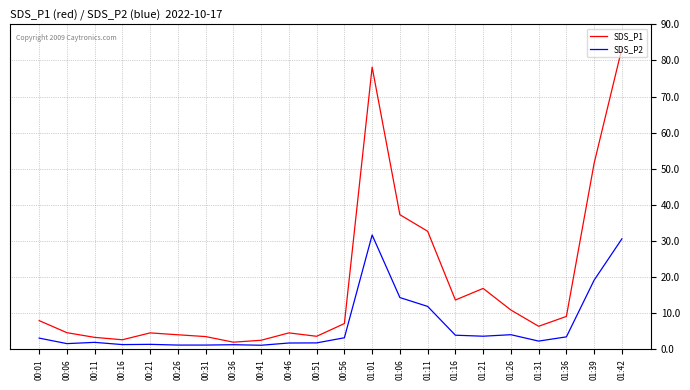

Between 01:26 and 01:42, which series saw the biggest shift?

SDS_P1